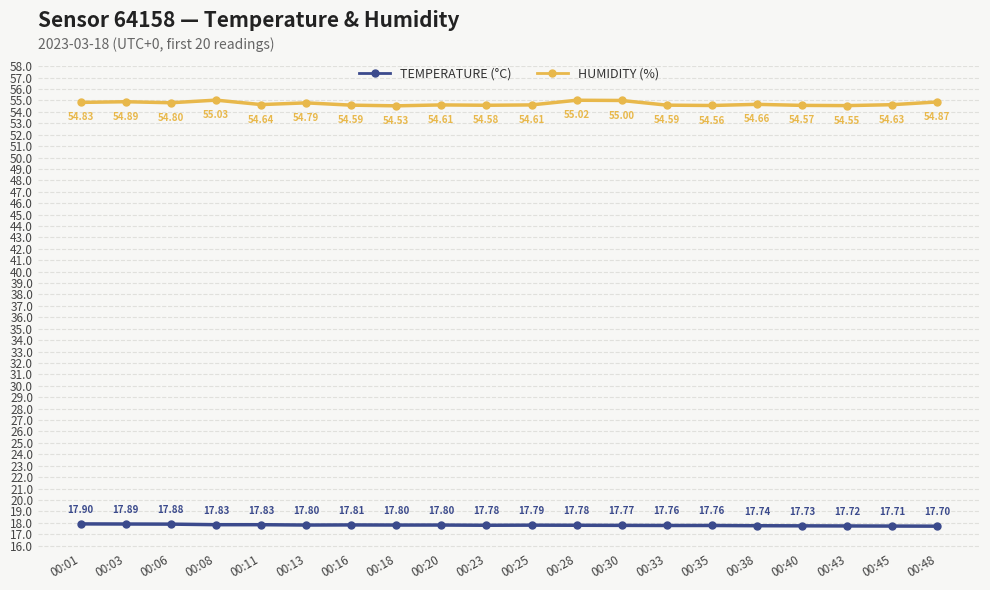

Rank the series by their average value, from lowest to highest.

TEMPERATURE (°C), HUMIDITY (%)